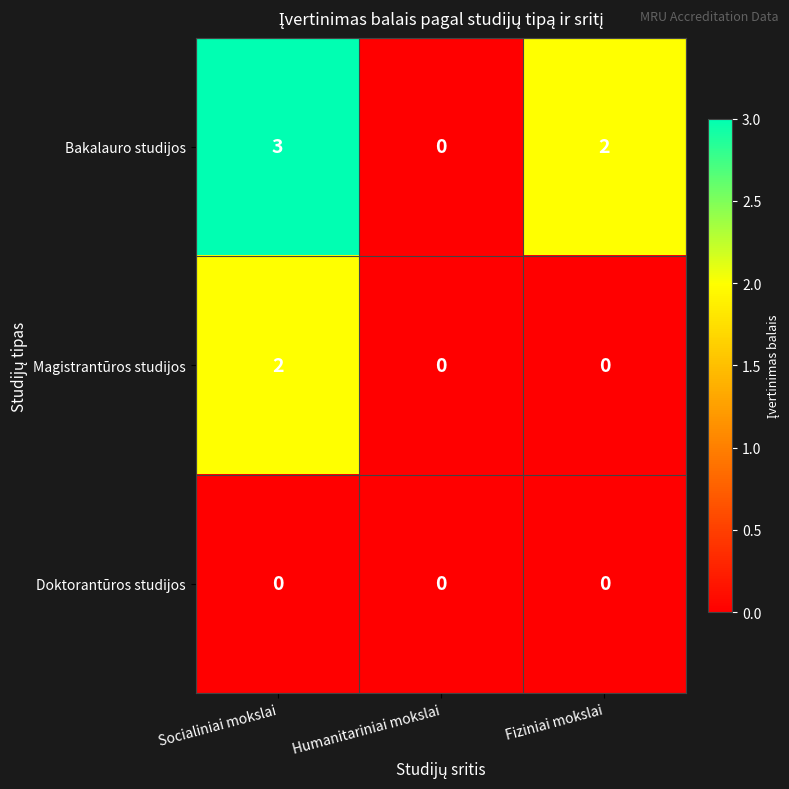

What is the sum of the Bakalauro studijos values at Humanitariniai mokslai and Socialiniai mokslai?

3